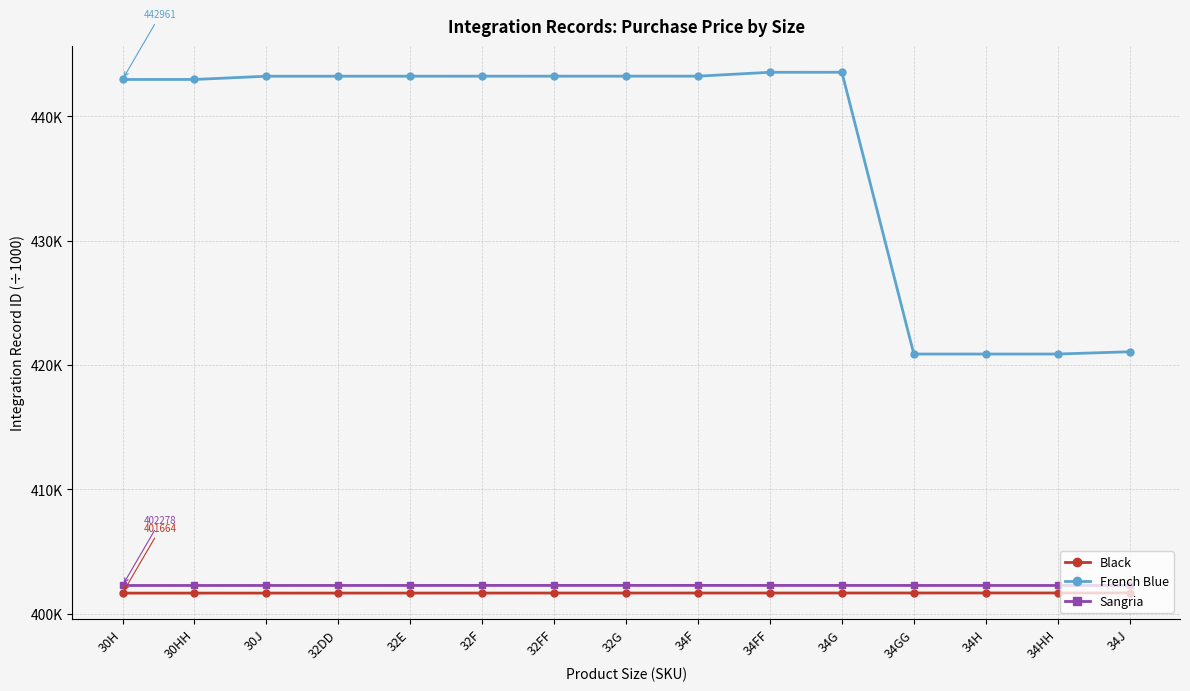

Does the chart have visible grid lines?

Yes